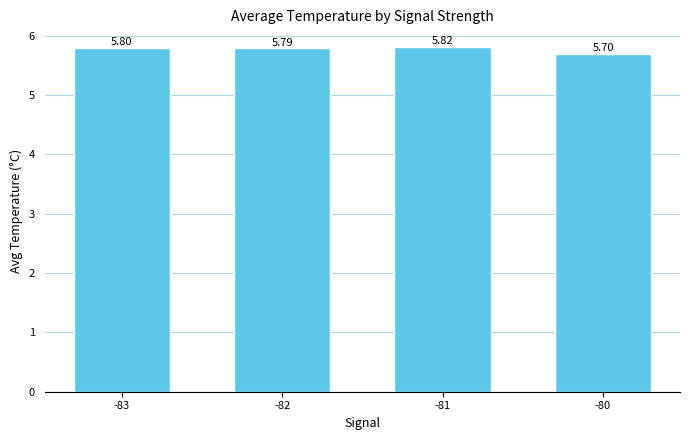

Reading right to left, list all the values displayed in this chart.

-80=5.7	-81=5.8	-82=5.8	-83=5.8